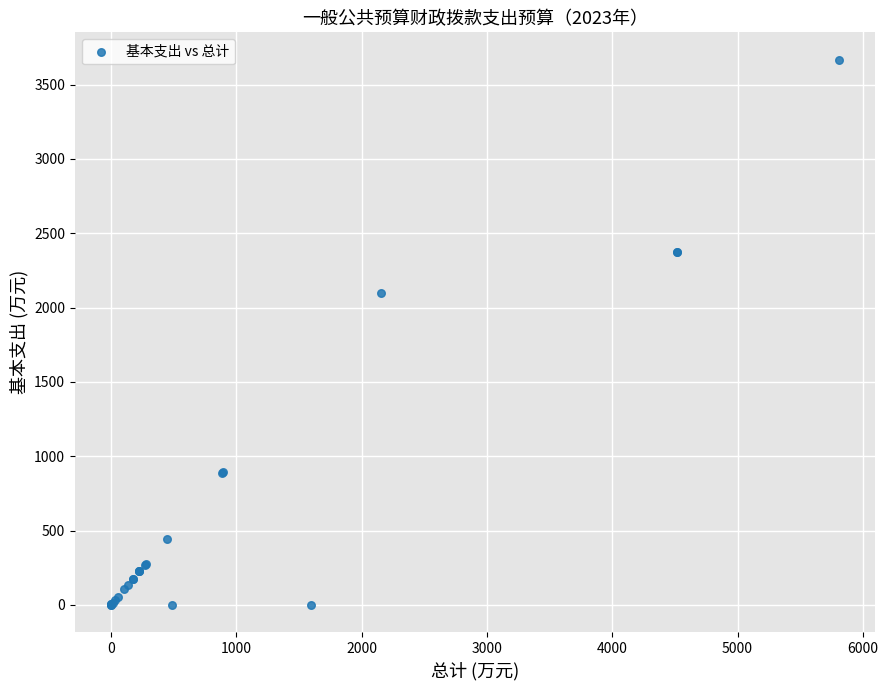

What Y value in the scatter plot is closest to 1834?

2100.5